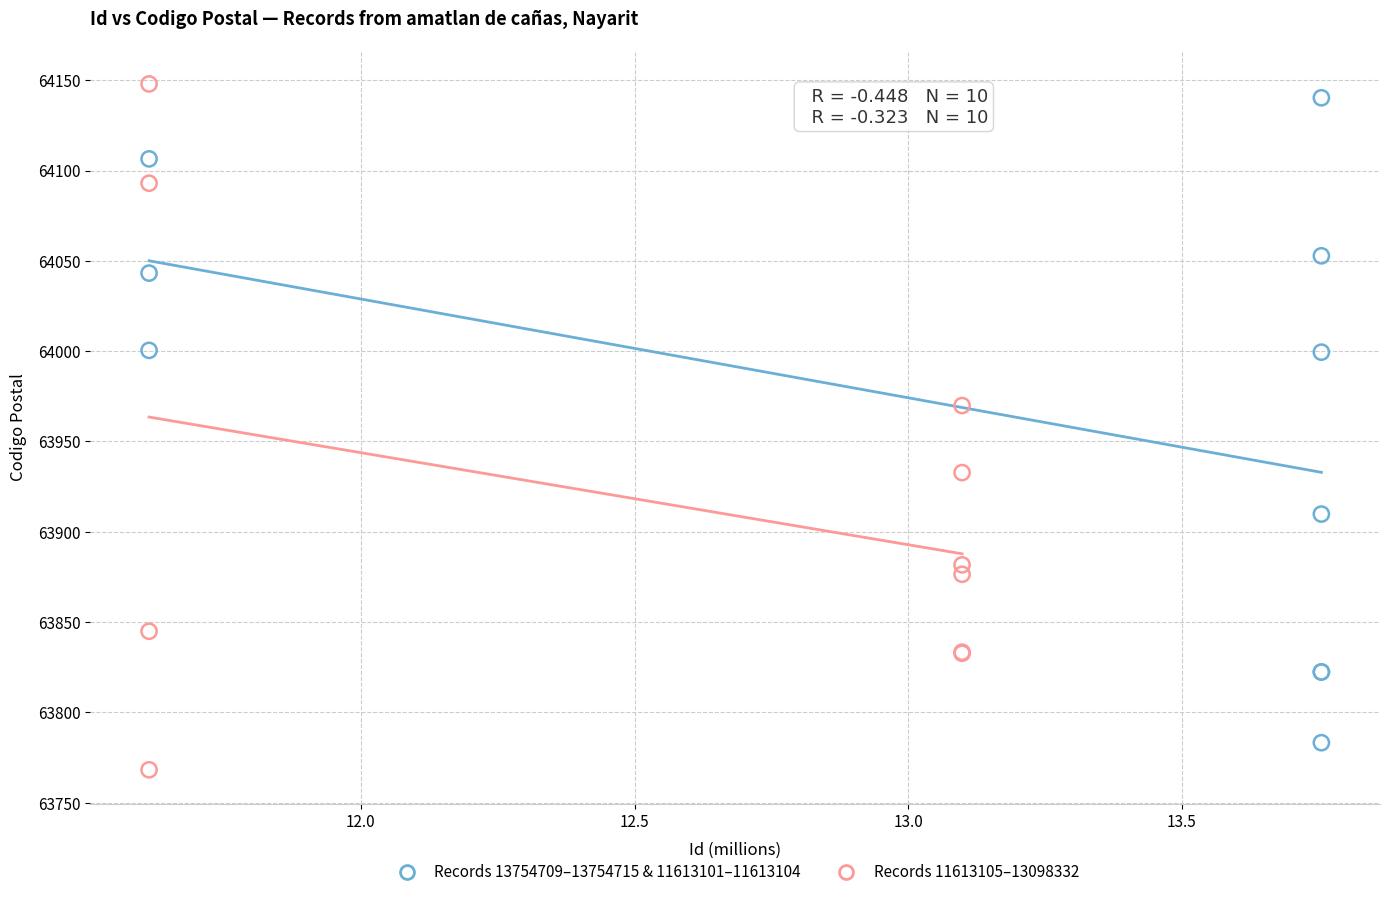

Which series has the largest Y range (max minus min)?

Records 11613105–13098332